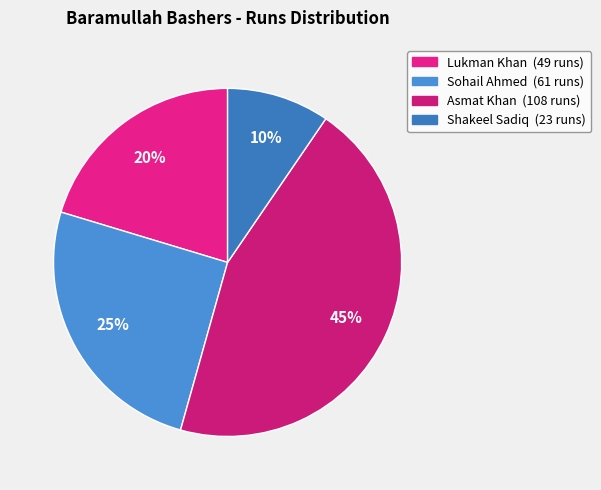

What is the ratio of the value at Sohail Ahmed to the value at Asmat Khan?

0.6